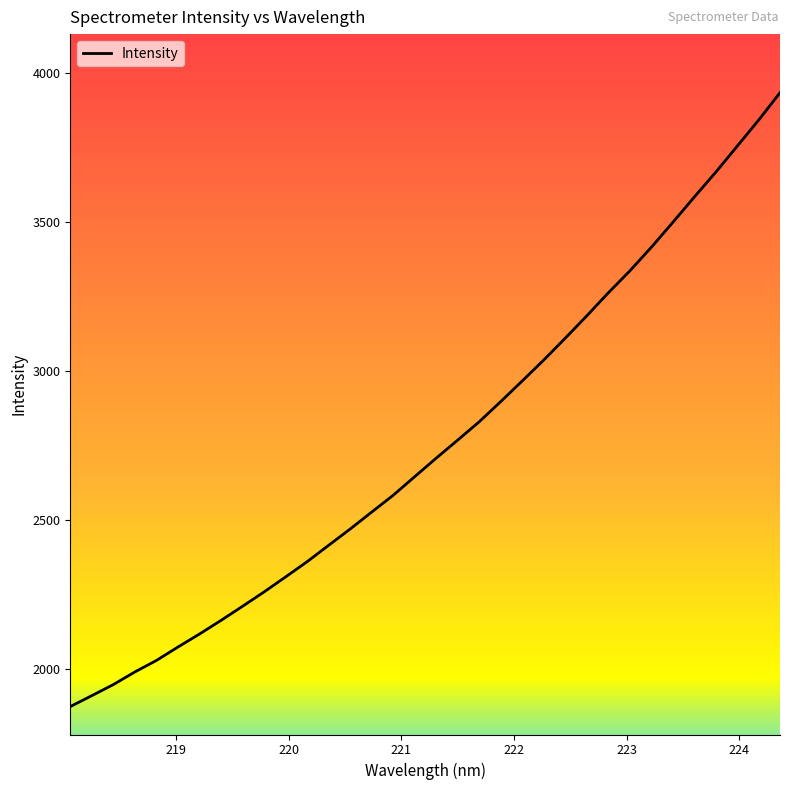

What is the smallest value displayed?

1873.4